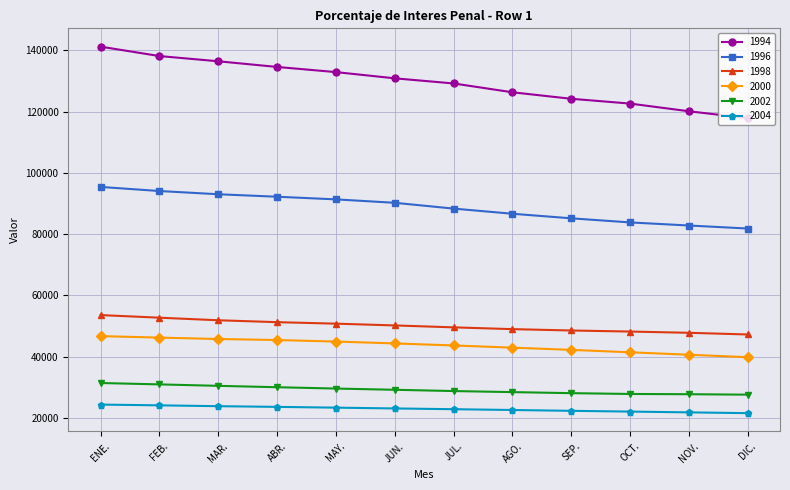

What is the spread (max minus min) of values at AGO.?

103723.0